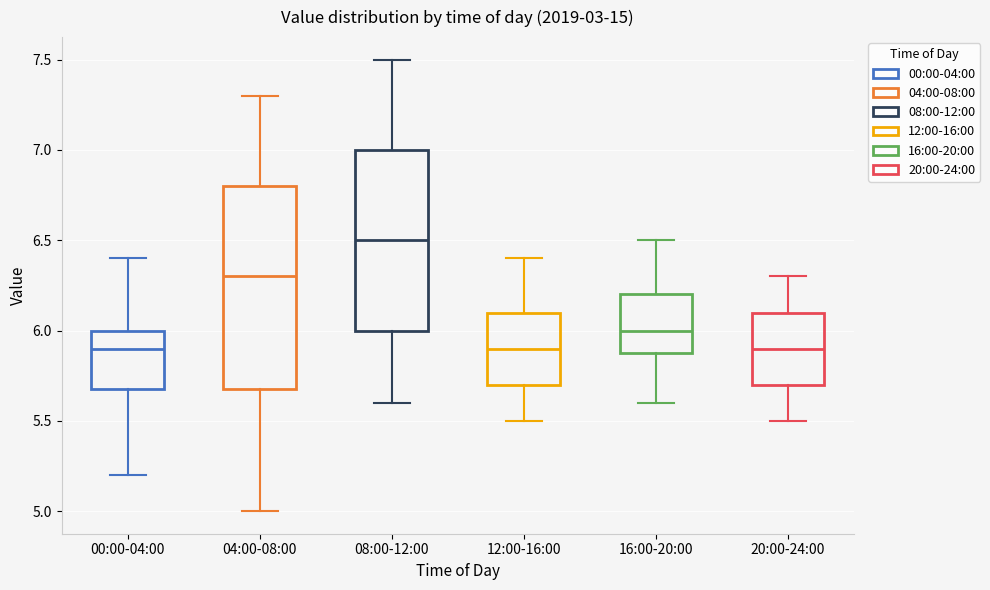

Reading left to right, read every box against the y-axis: the position of its median line, the range the box covers, and the ends of its whiskers. The values are not printed on the chart, so give them approximately, as read against the axis.

00:00-04:00: median 5.9, box 5.7 to 6.0, whiskers 5.2 to 6.4
04:00-08:00: median 6.3, box 5.7 to 6.8, whiskers 5.0 to 7.3
08:00-12:00: median 6.5, box 6.0 to 7.0, whiskers 5.6 to 7.5
12:00-16:00: median 5.9, box 5.7 to 6.1, whiskers 5.5 to 6.4
16:00-20:00: median 6.0, box 5.9 to 6.2, whiskers 5.6 to 6.5
20:00-24:00: median 5.9, box 5.7 to 6.1, whiskers 5.5 to 6.3